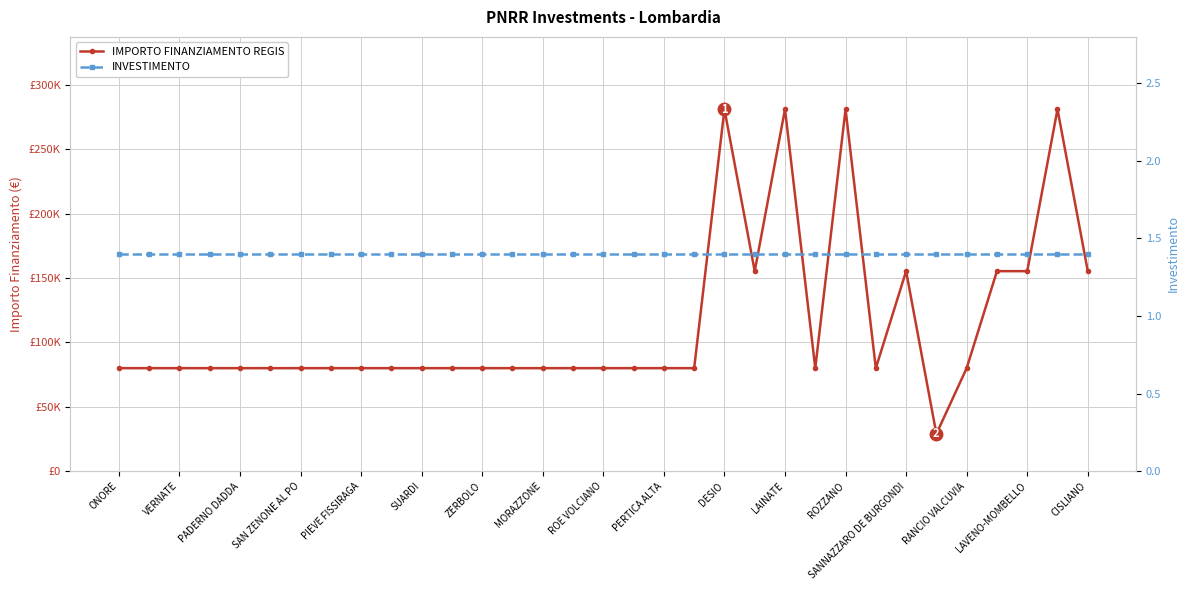

Is it true that INVESTIMENTO equals 0.4 at SANNAZZARO DE BURGONDI?

False